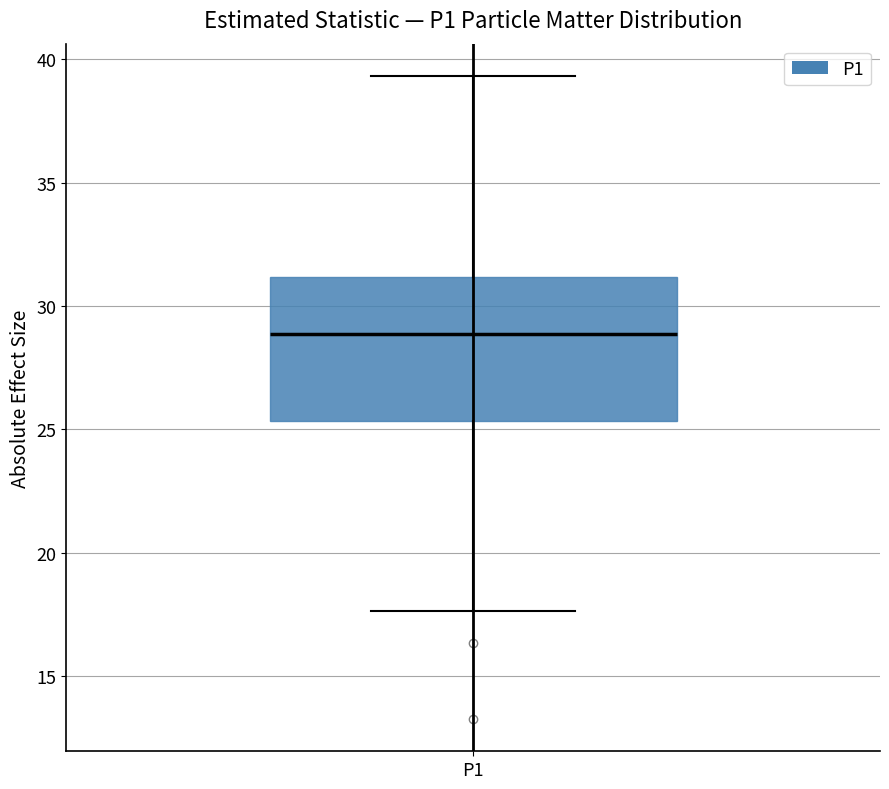

Transcribe this box plot: give where the median line is, the range the box spans, and where the two whiskers end, as read against the y-axis. The values are not printed on the chart, so give them approximately, as read against the axis.

median 29.0, box 25.5 to 31.0, whiskers 17.5 to 39.5